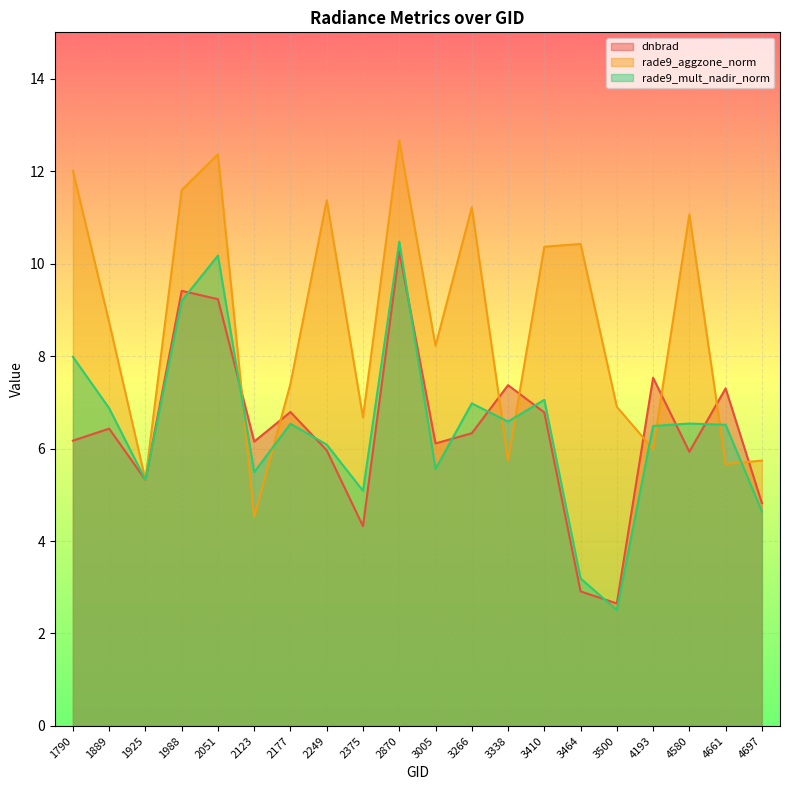

At which label does rade9_aggzone_norm reach its minimum?

2123